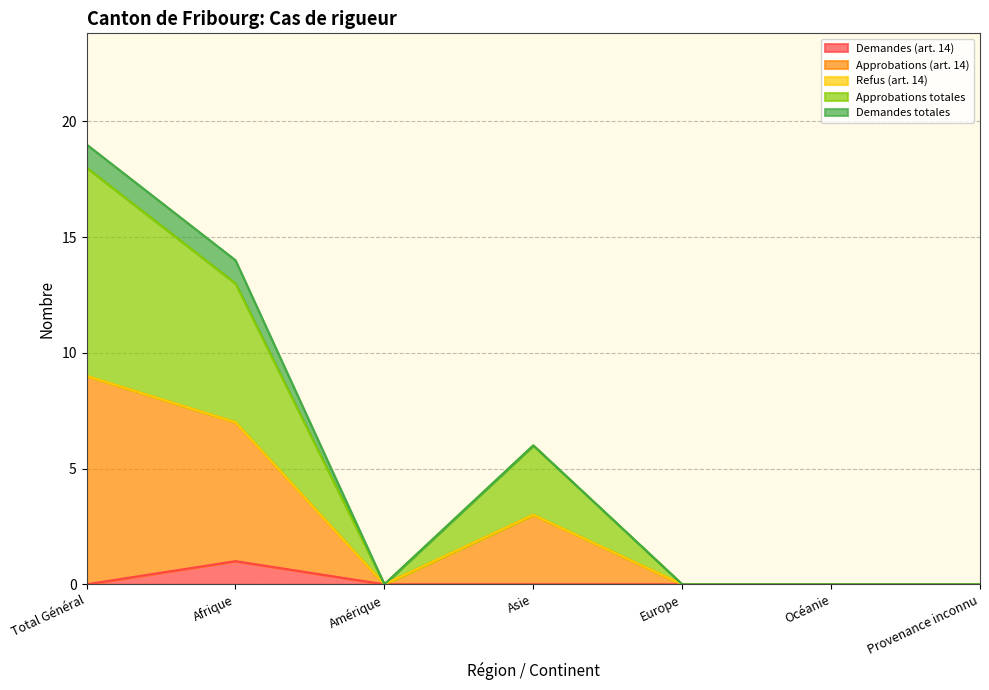

How many lines are shown in the chart?

5